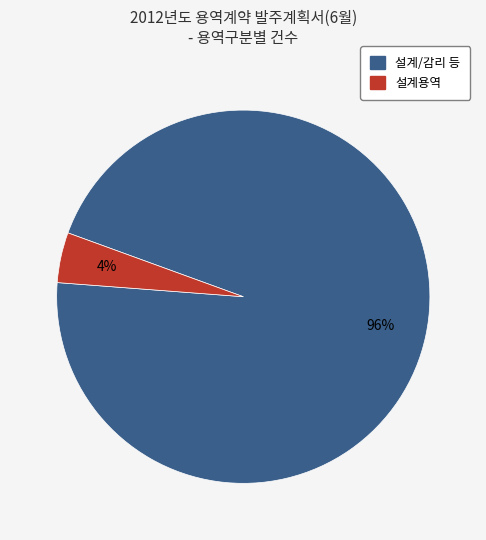

Is there a majority slice in this chart?

Yes